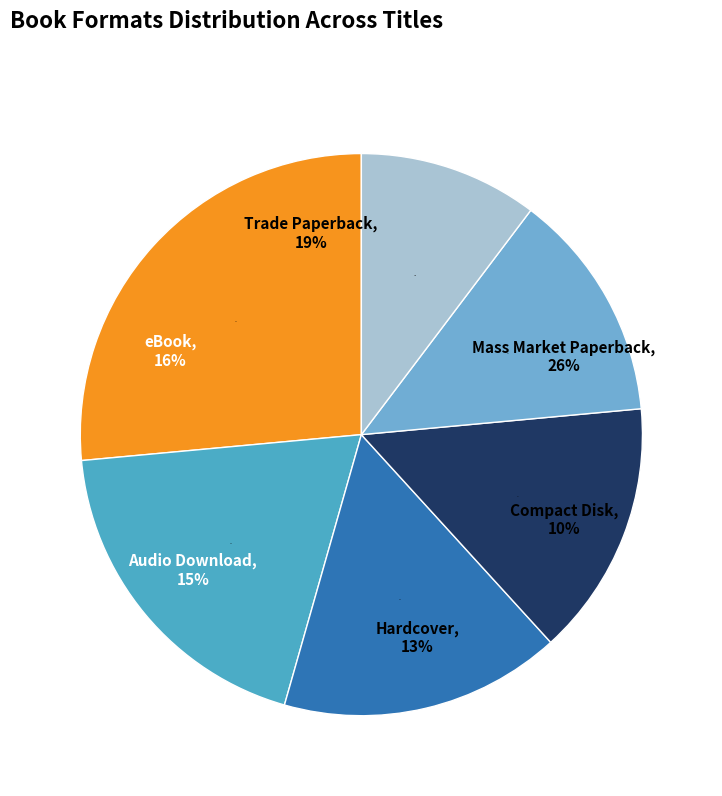

The eBook slice represents 25% of the pie. True or false?

False